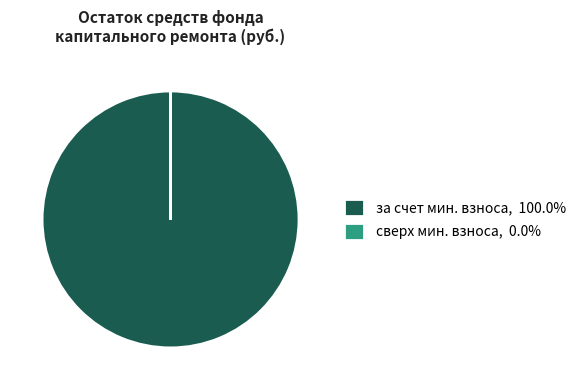

Does за счет мин. взноса, 100.0% represent more than half of the total?

Yes